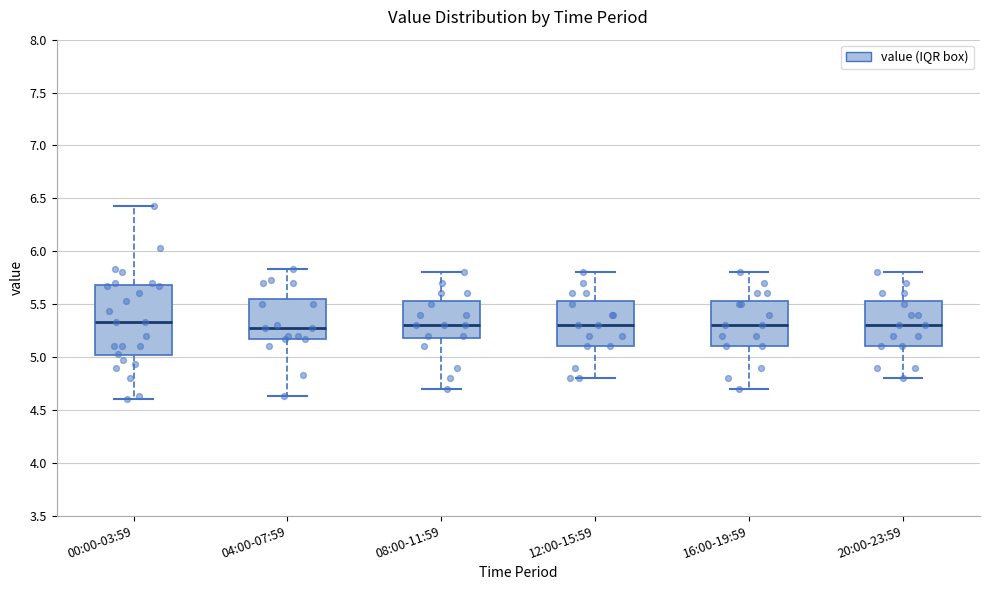

Reading left to right, transcribe this box plot: for each box, give where its median line is, the range the box spans, and where its two whiskers end, as read against the y-axis. The values are not printed on the chart, so give them approximately, as read against the axis.

00:00-03:59: median 5.35, box 5.00 to 5.70, whiskers 4.60 to 6.45
04:00-07:59: median 5.25, box 5.15 to 5.55, whiskers 4.65 to 5.85
08:00-11:59: median 5.30, box 5.20 to 5.55, whiskers 4.70 to 5.80
12:00-15:59: median 5.30, box 5.10 to 5.55, whiskers 4.80 to 5.80
16:00-19:59: median 5.30, box 5.10 to 5.55, whiskers 4.70 to 5.80
20:00-23:59: median 5.30, box 5.10 to 5.55, whiskers 4.80 to 5.80